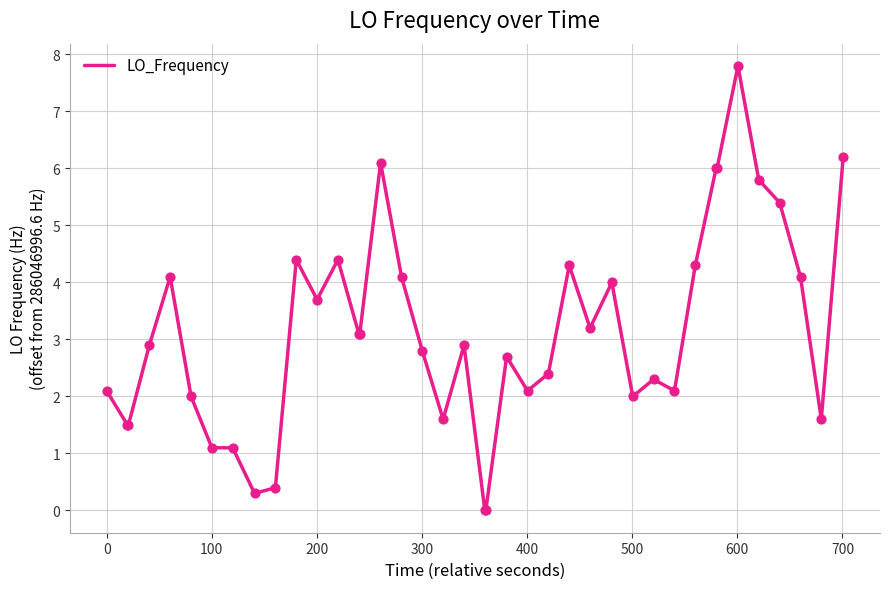

What is the maximum value shown in the chart?

7.8